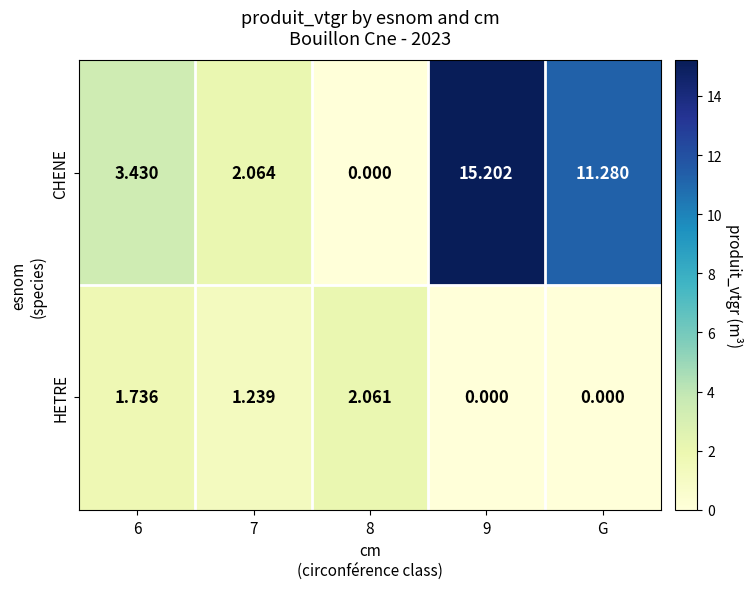

Between 7 and 9, which series saw the biggest shift?

CHENE